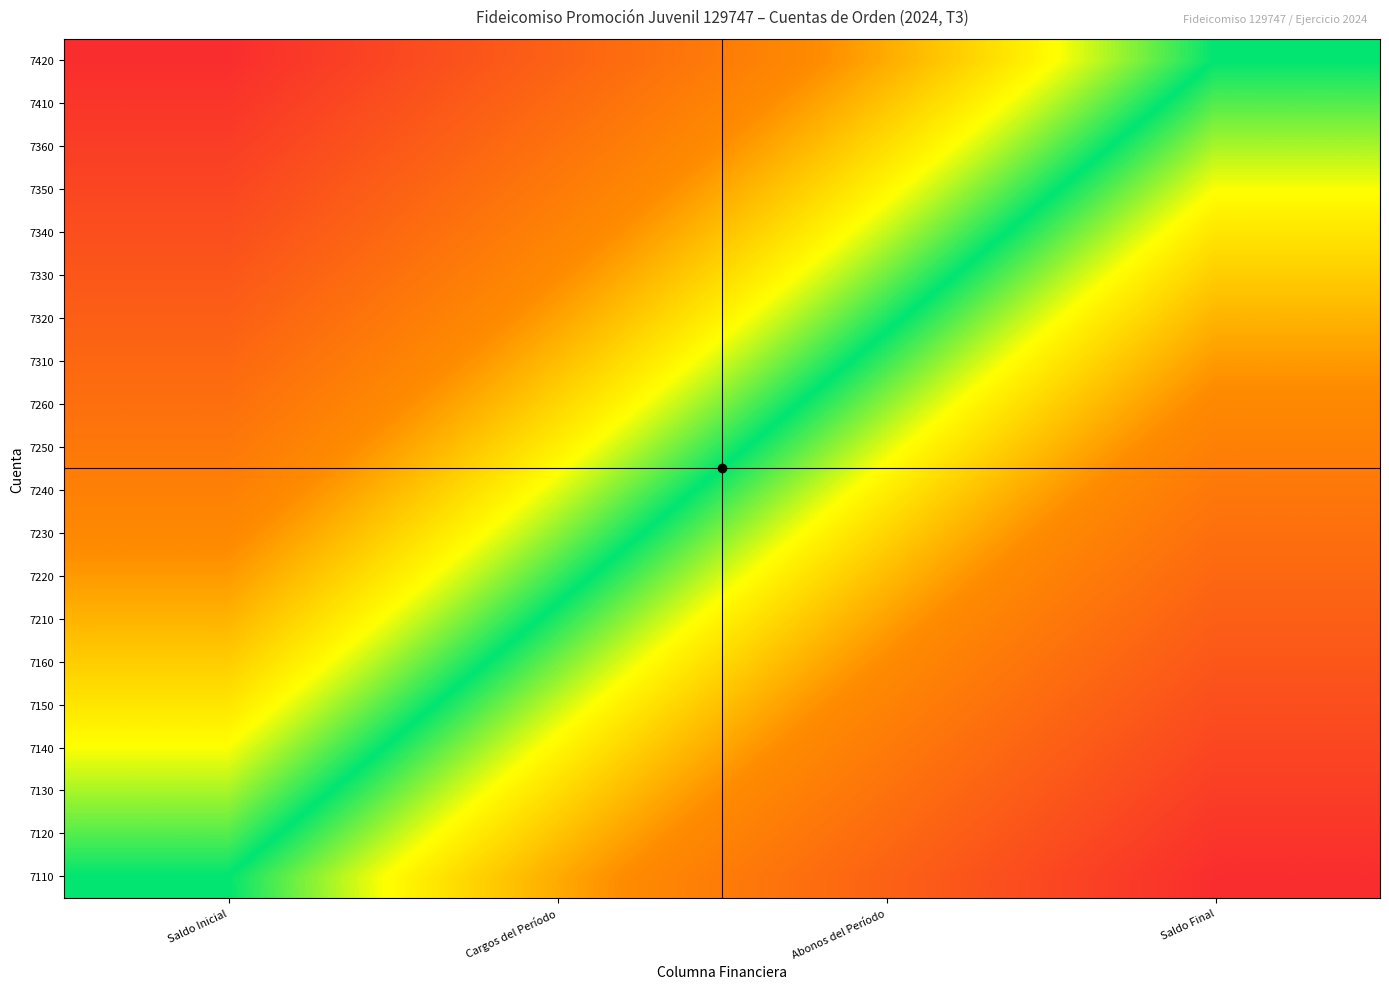

What is the difference between the highest and lowest values at Abonos del Período?

0.5